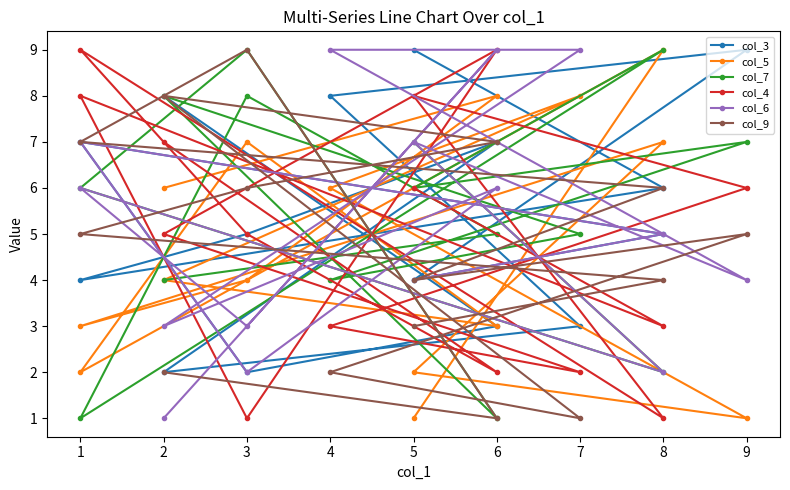

Where do col_4 and col_5 first cross each other?

5 and 8